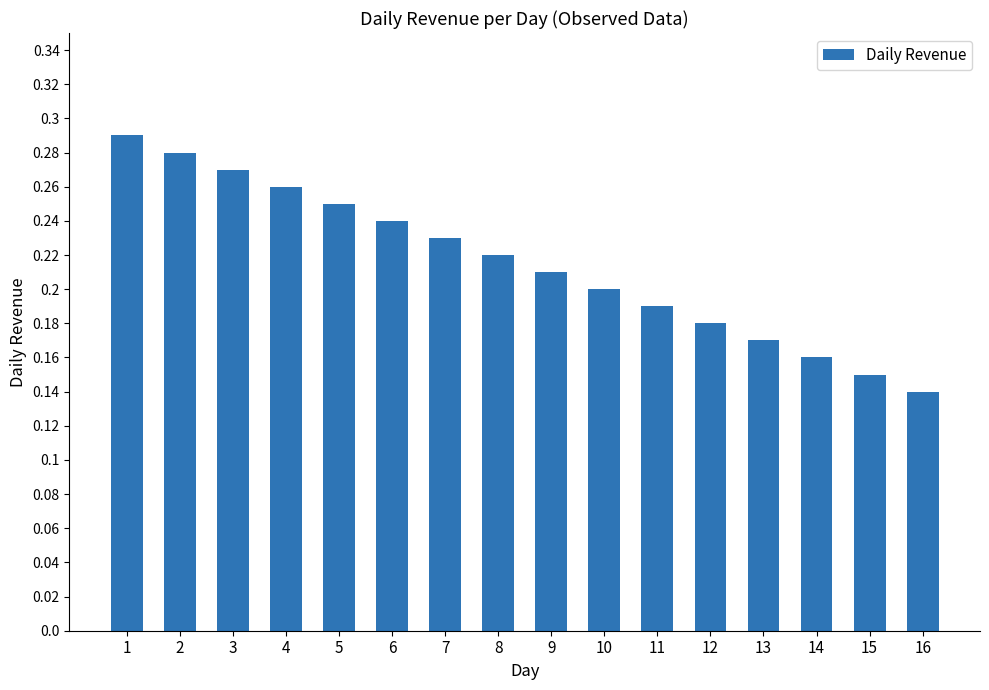

List the labels in order of value, largest first.

1, 2, 3, 4, 5, 6, 7, 8, 9, 10, 11, 12, 13, 14, 15, 16